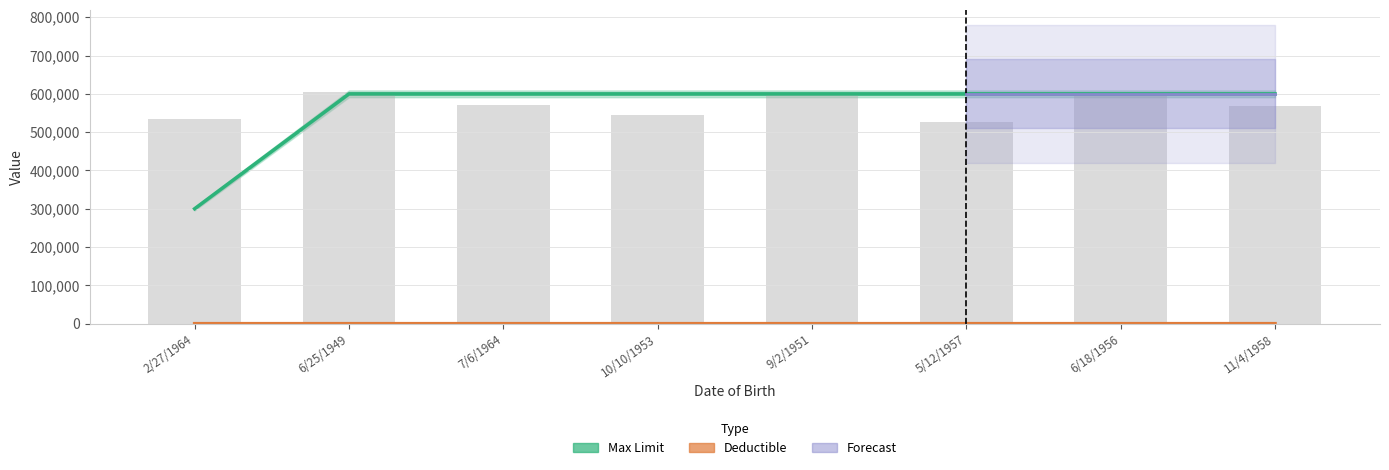

What is the difference between the highest and lowest values at 9/2/1951?

599950